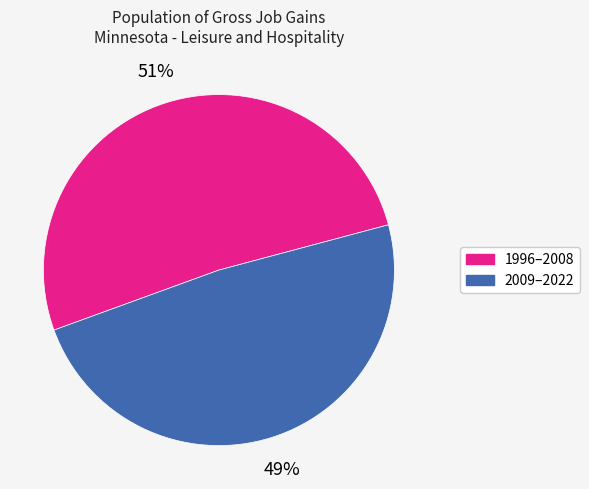

Is there any slice that represents more than half of the pie?

Yes